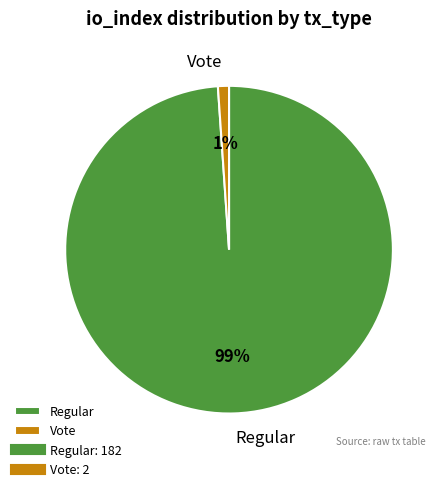

How many slices are in this pie chart?

2